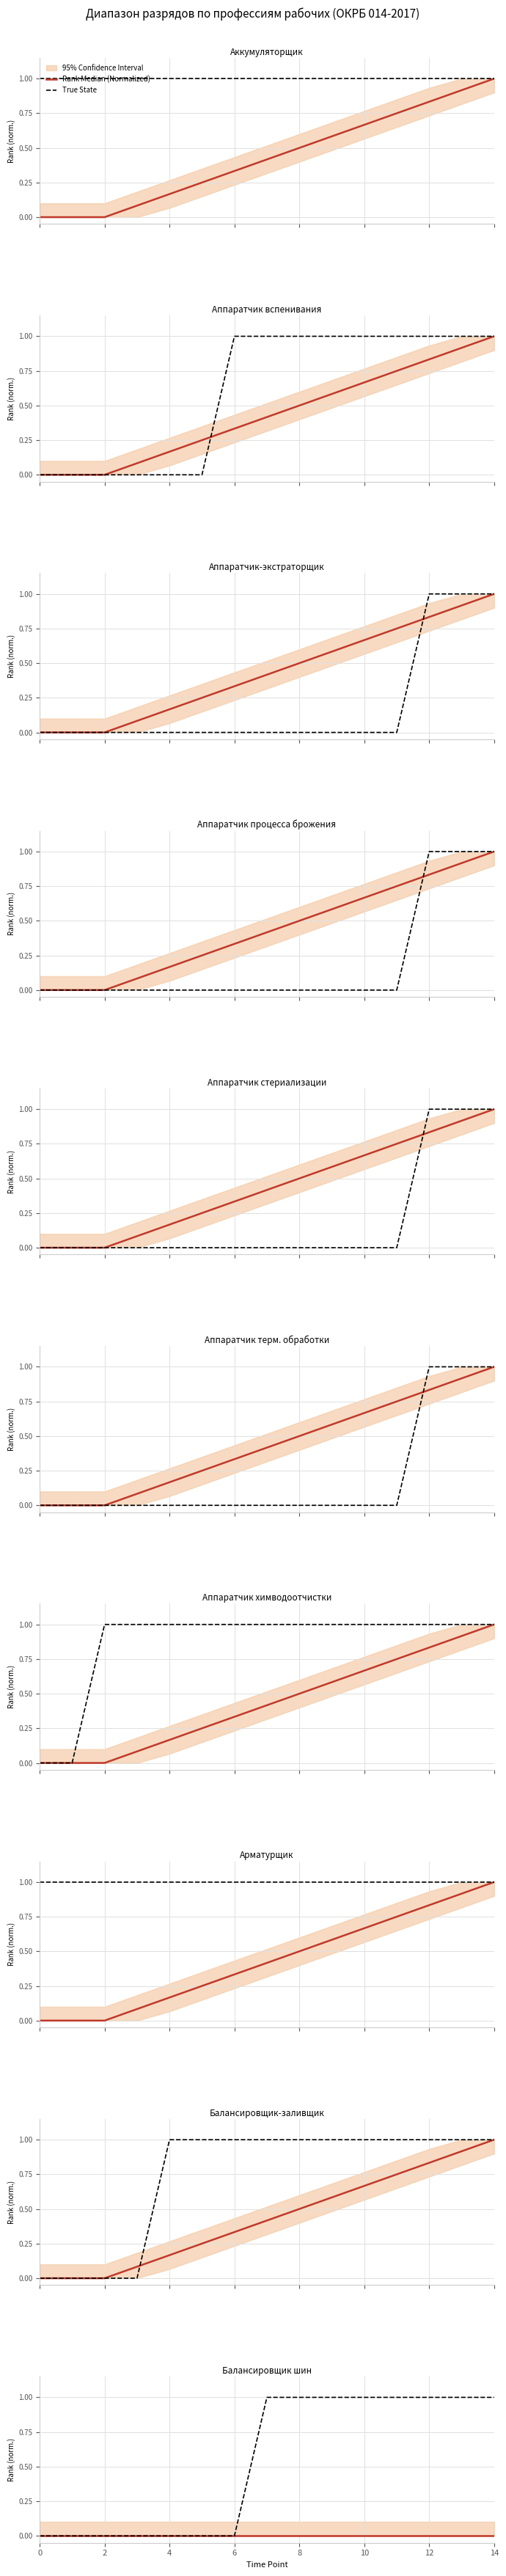

List the series in order of their overall mean, lowest first.

Rank Median (Normalized), True State